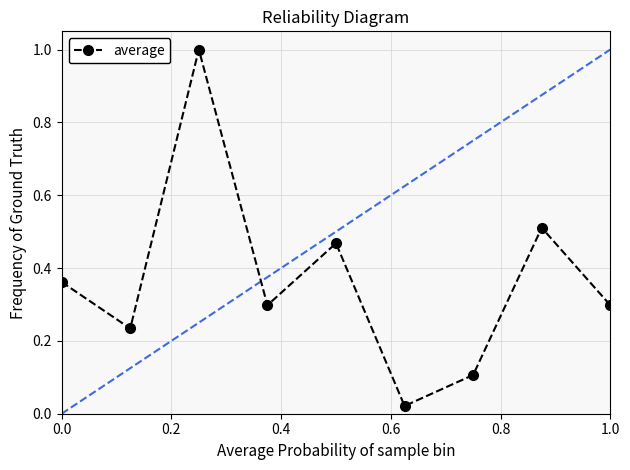

How many distinct data groups are displayed?

1